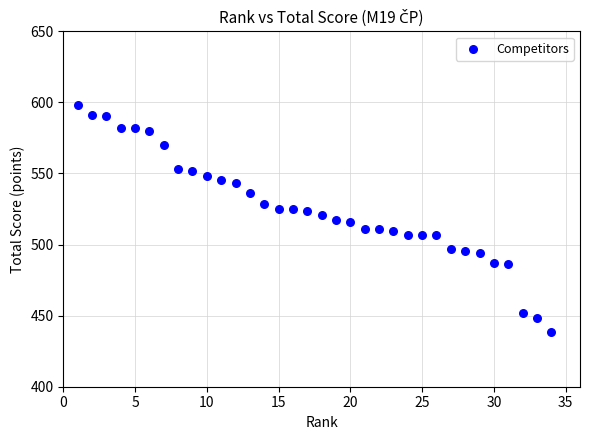

What is the range of X values (max minus min)?

33.0